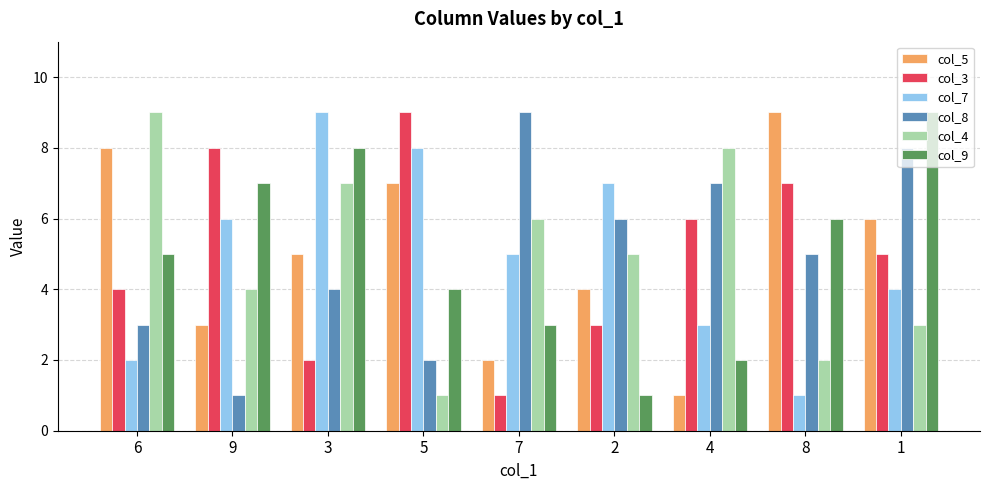

Is the value of col_3 at 8 greater than the value of col_4 at 9?

Yes